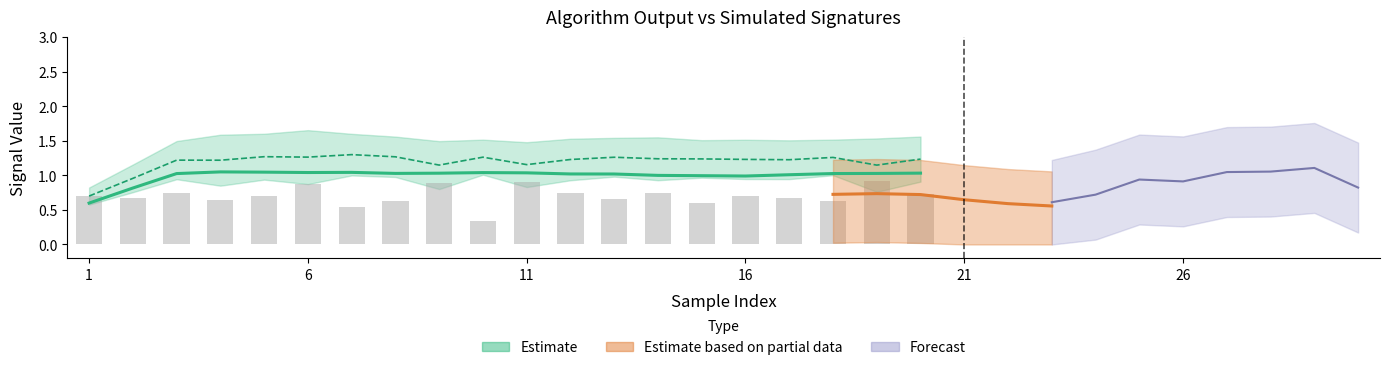

What is the sum of the Chk2 values at 2 and 18?

2.0